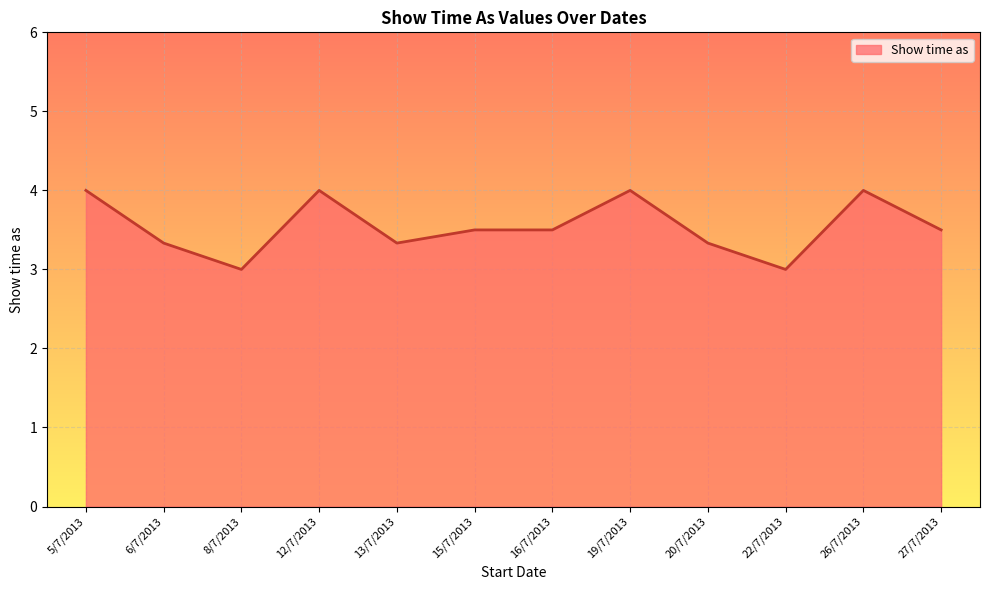

What is the smallest value displayed?

3.0